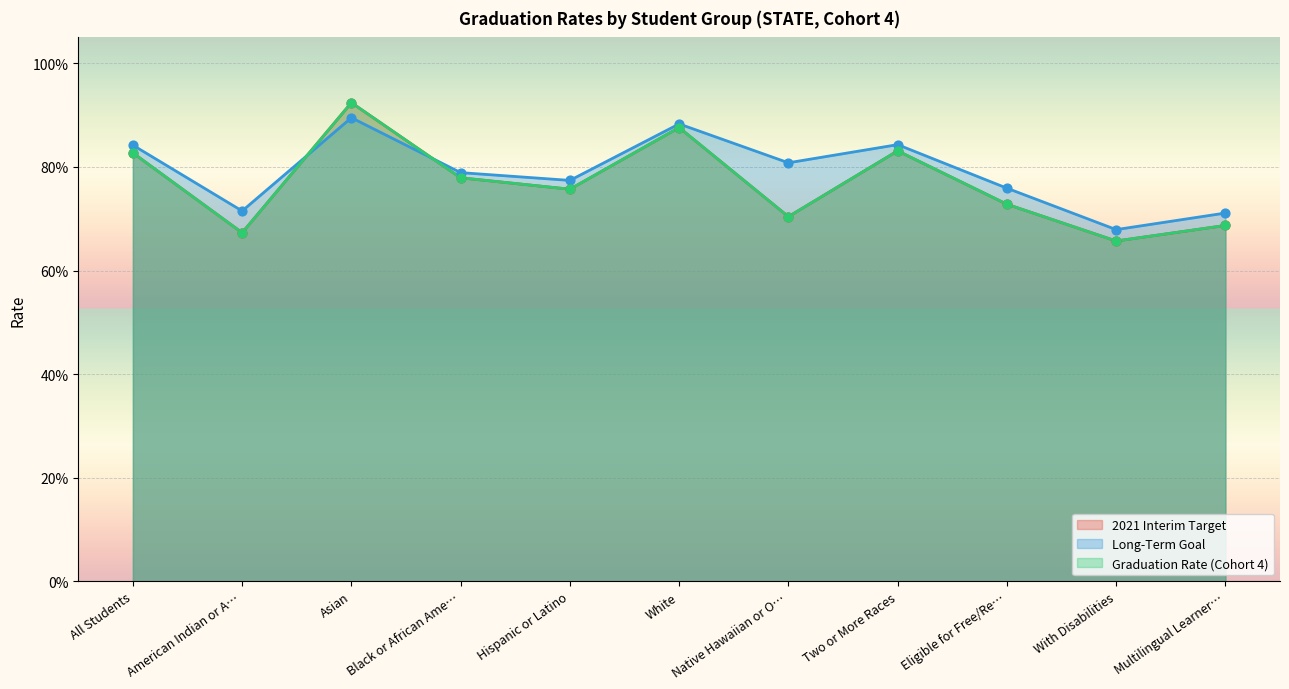

What is the total value across all series at Native Hawaiian or O…?

2.2